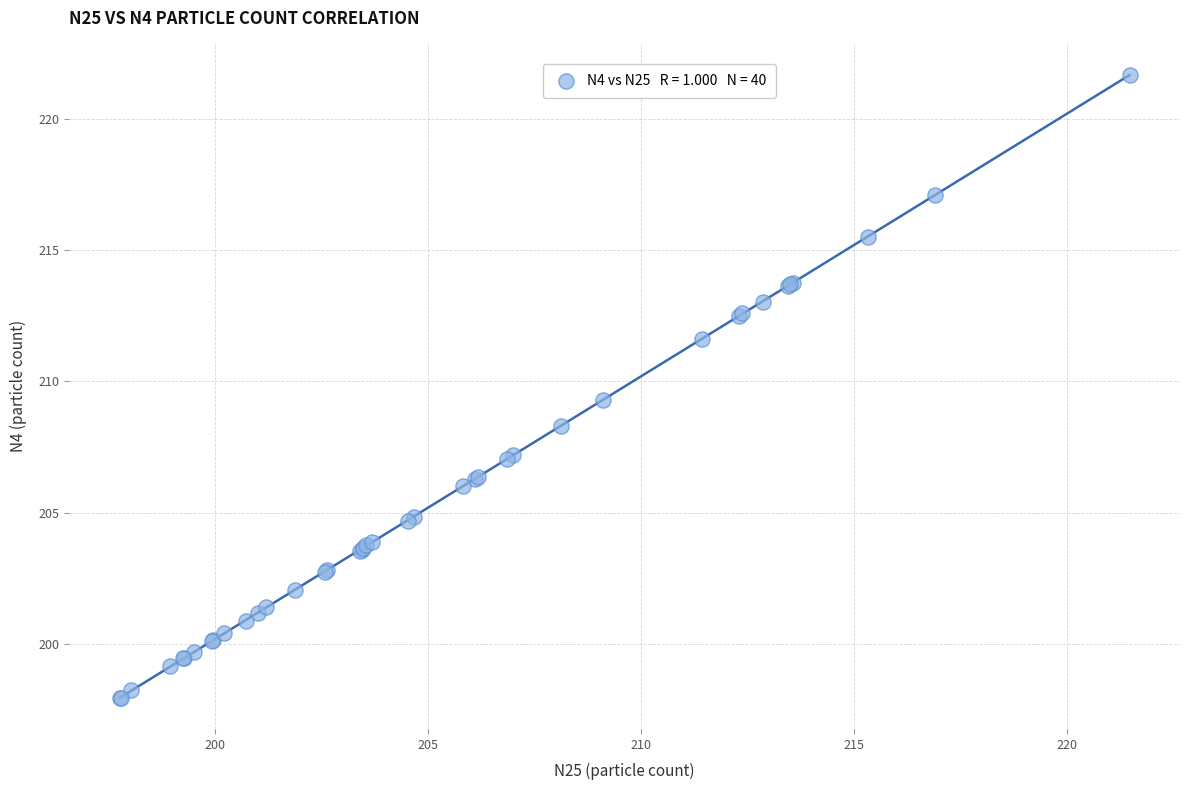

What Y value in the scatter plot is closest to 209?

209.3